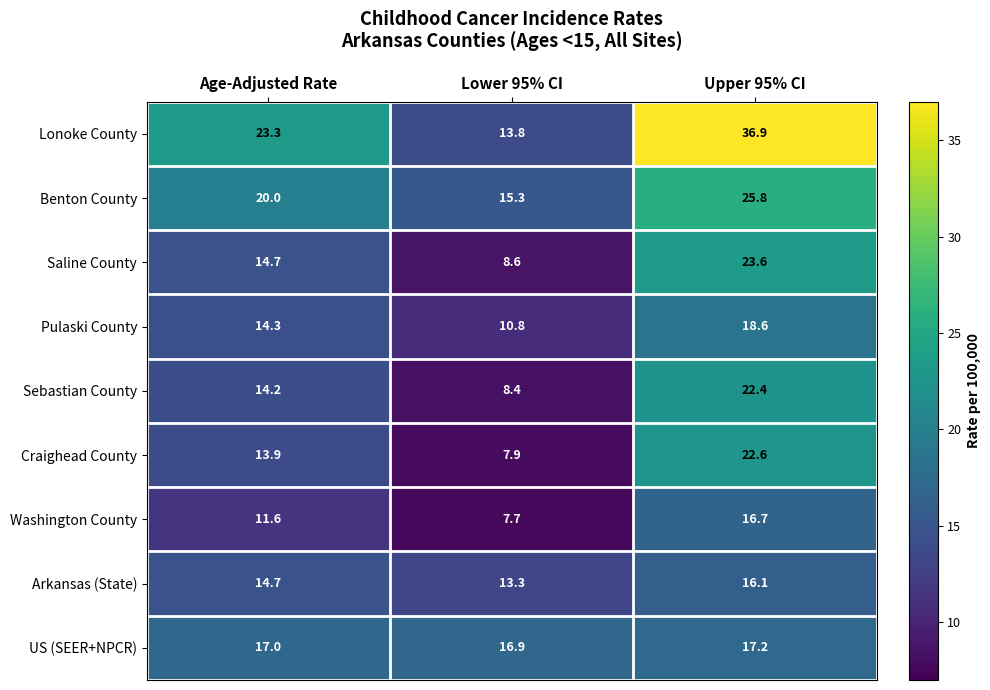

Which series has the largest range (max minus min)?

Lonoke County